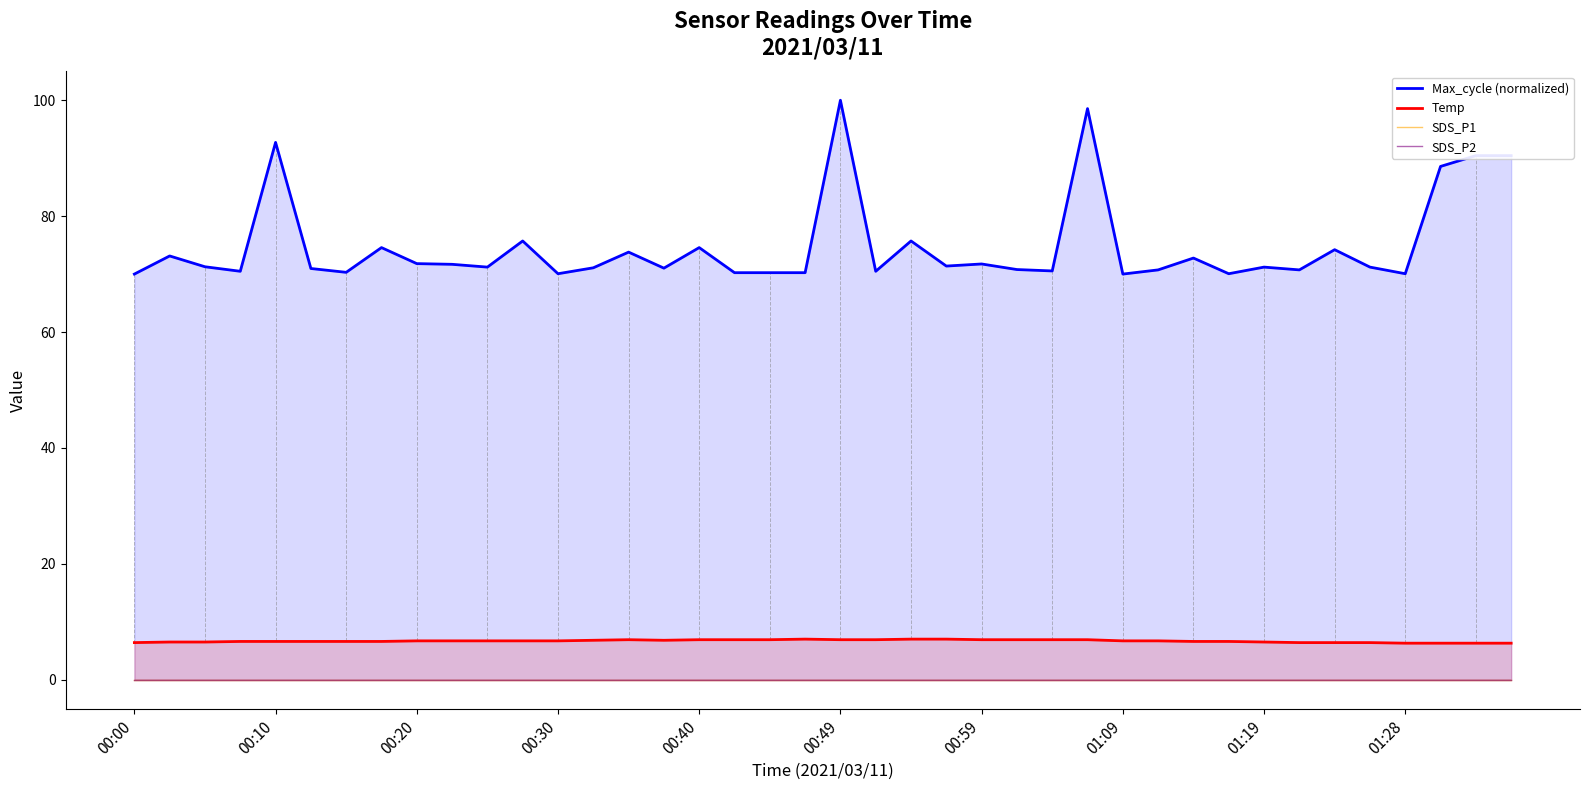

What is the difference between the maximum and minimum values in the Temp series?

0.7